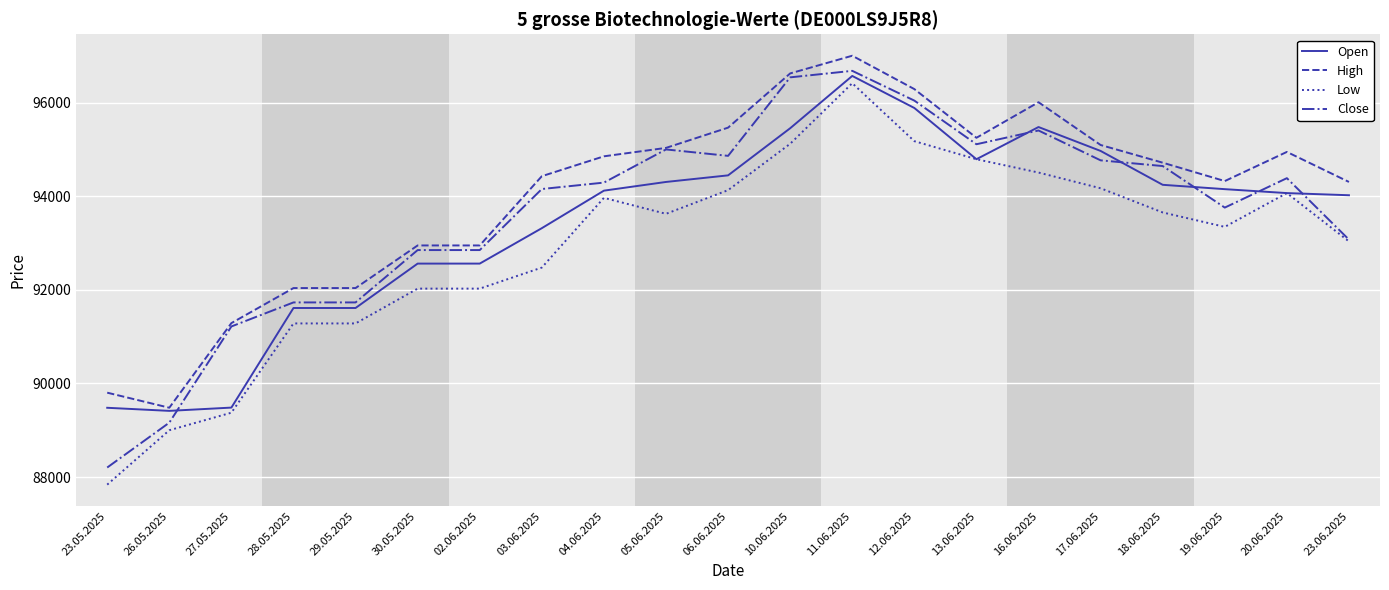

True or false: High and Low cross at least once.

False